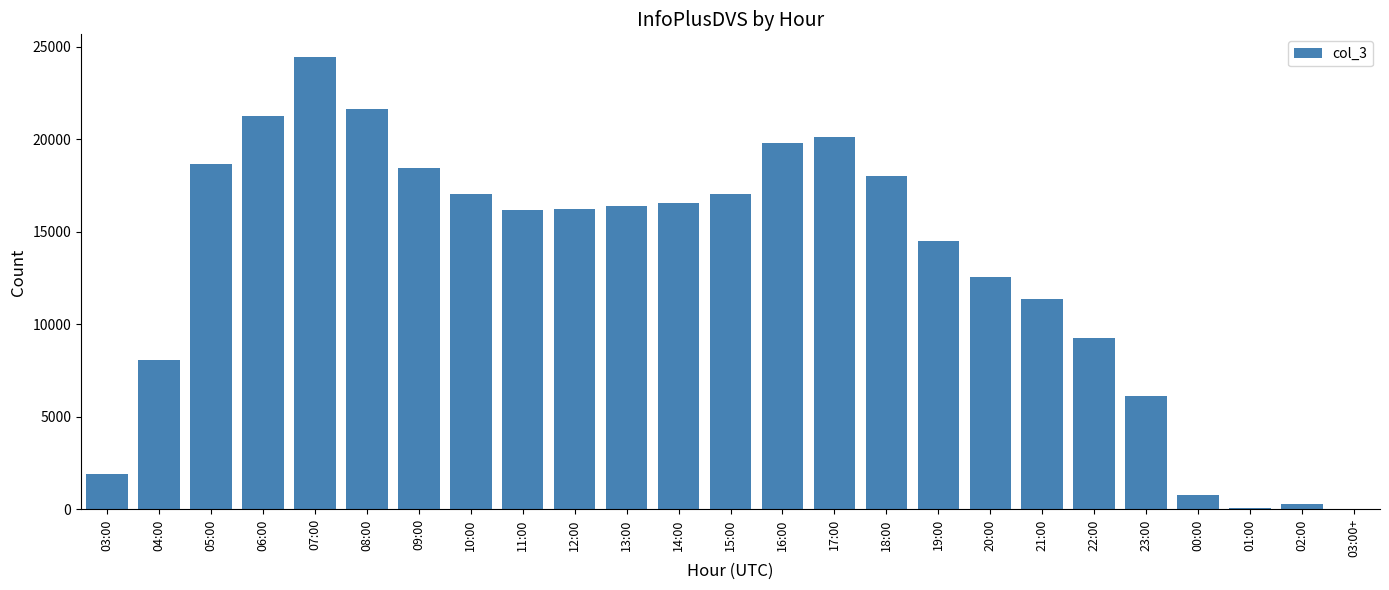

At which label is the value closest to 12228?

20:00